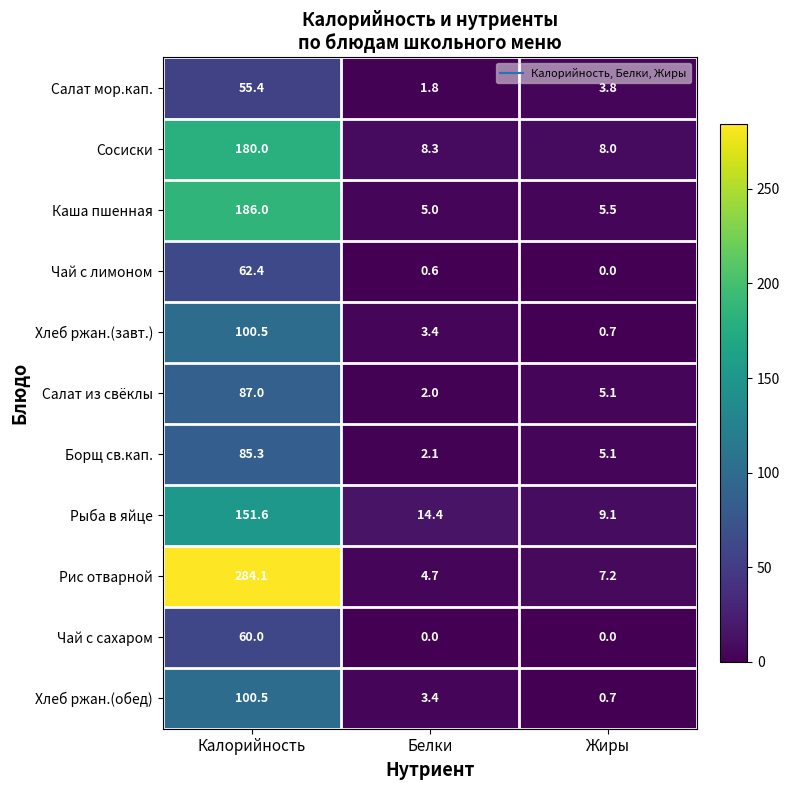

Where does the Салат из свёклы series first go above 5?

Калорийность